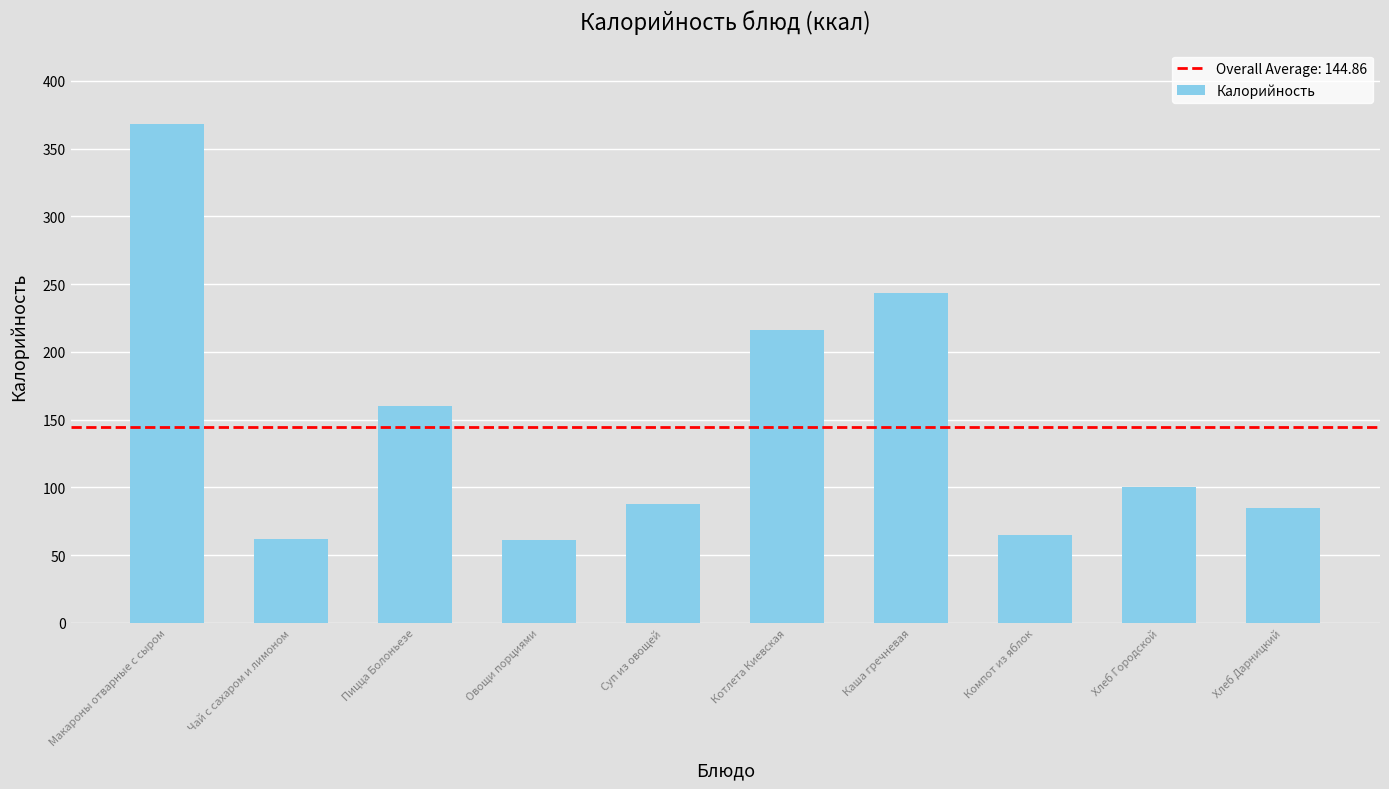

What is the ratio of the value at Чай с сахаром и лимоном to the value at Овощи порциями?

1.0